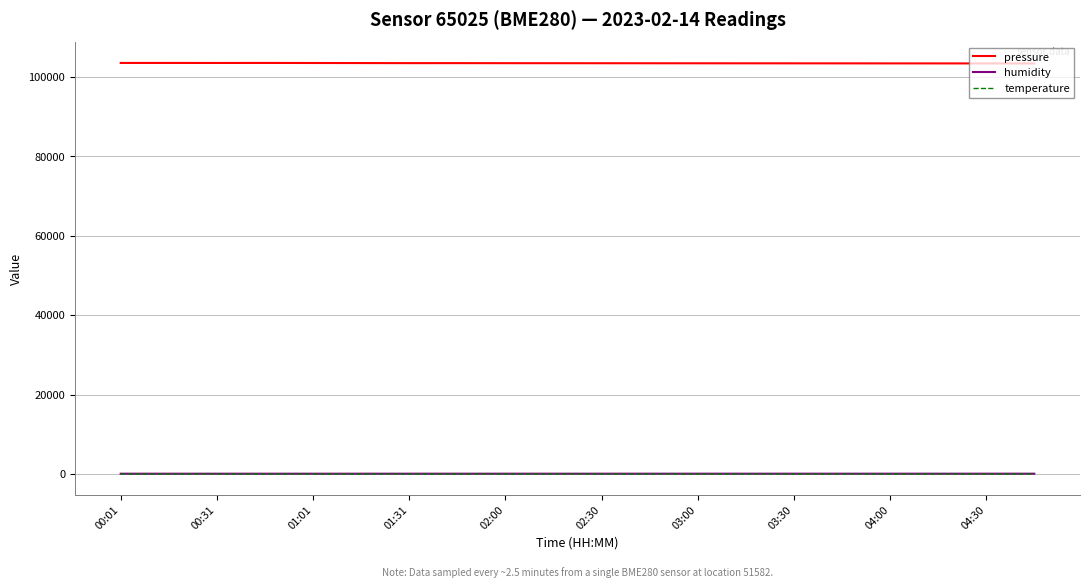

True or false: temperature and humidity cross at least once.

False